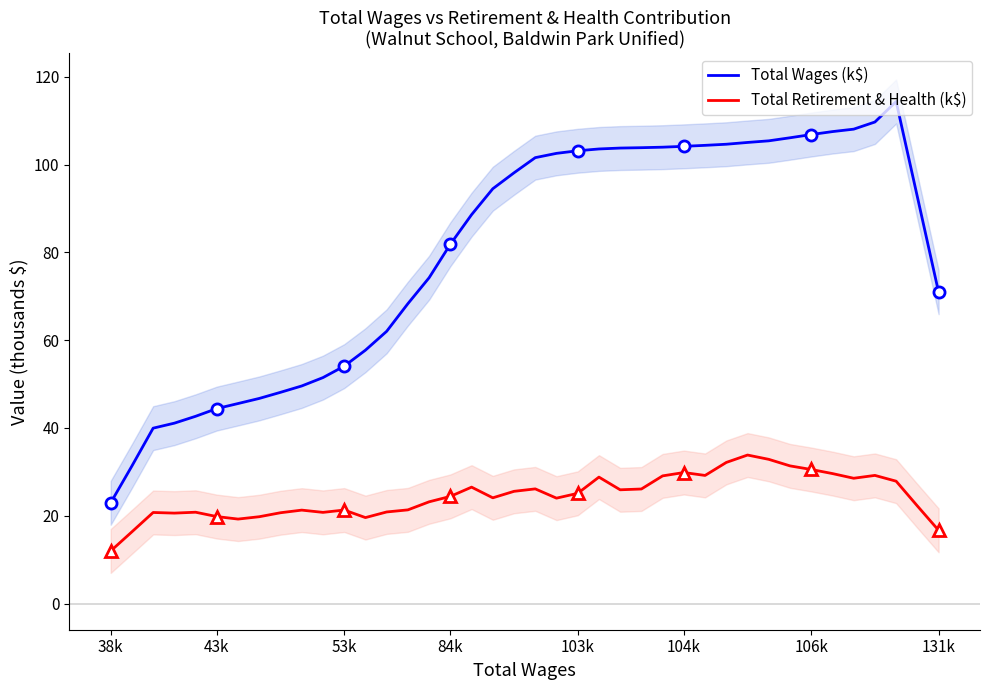

At which label does Total Wages (k$) first exceed 94?

18